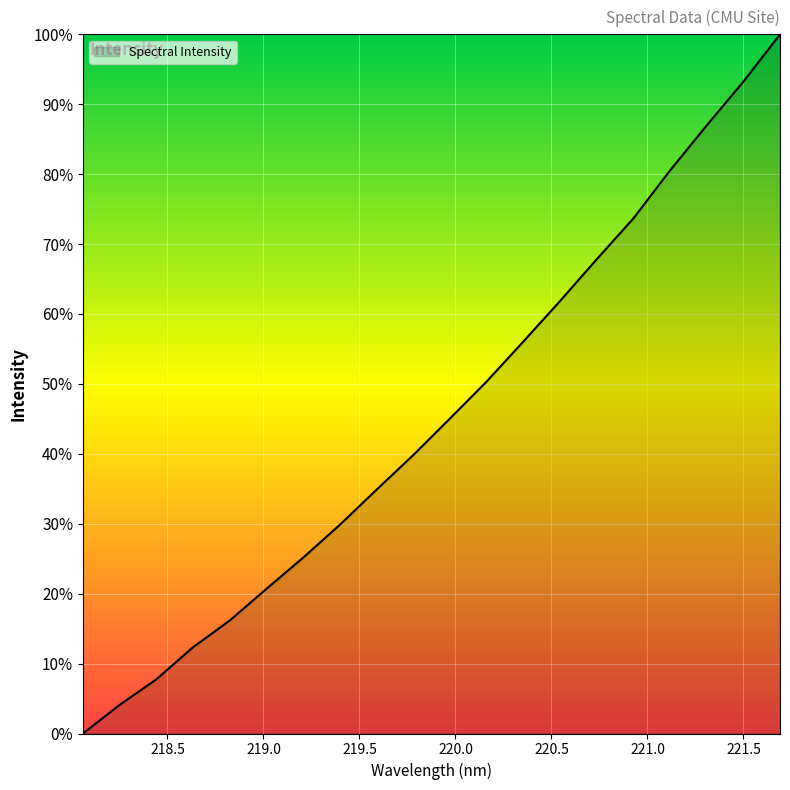

What is the greatest value displayed?

100.0